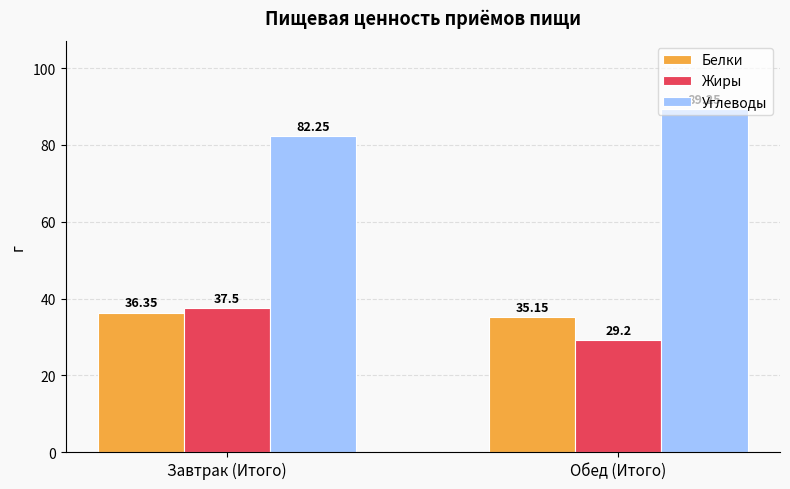

What is the sum of the Жиры values at Завтрак (Итого) and Обед (Итого)?

66.7